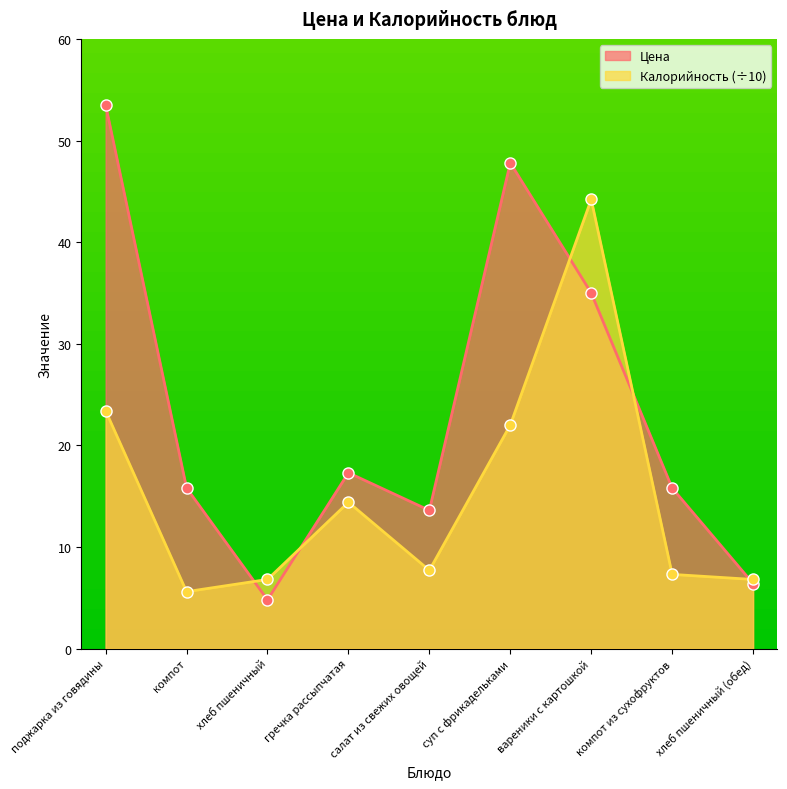

Which has a higher value, салат из свежих овощей or суп с фрикадельками?

суп с фрикадельками